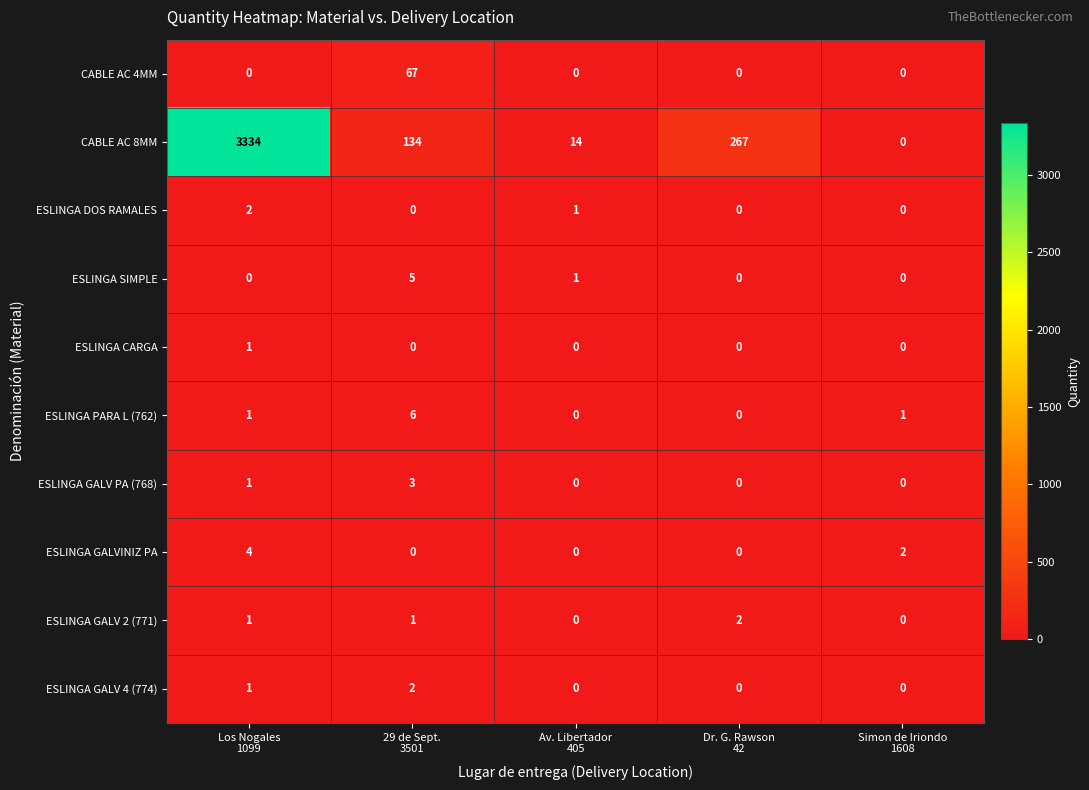

At which category is the sum across all series the highest?

Los Nogales
1099